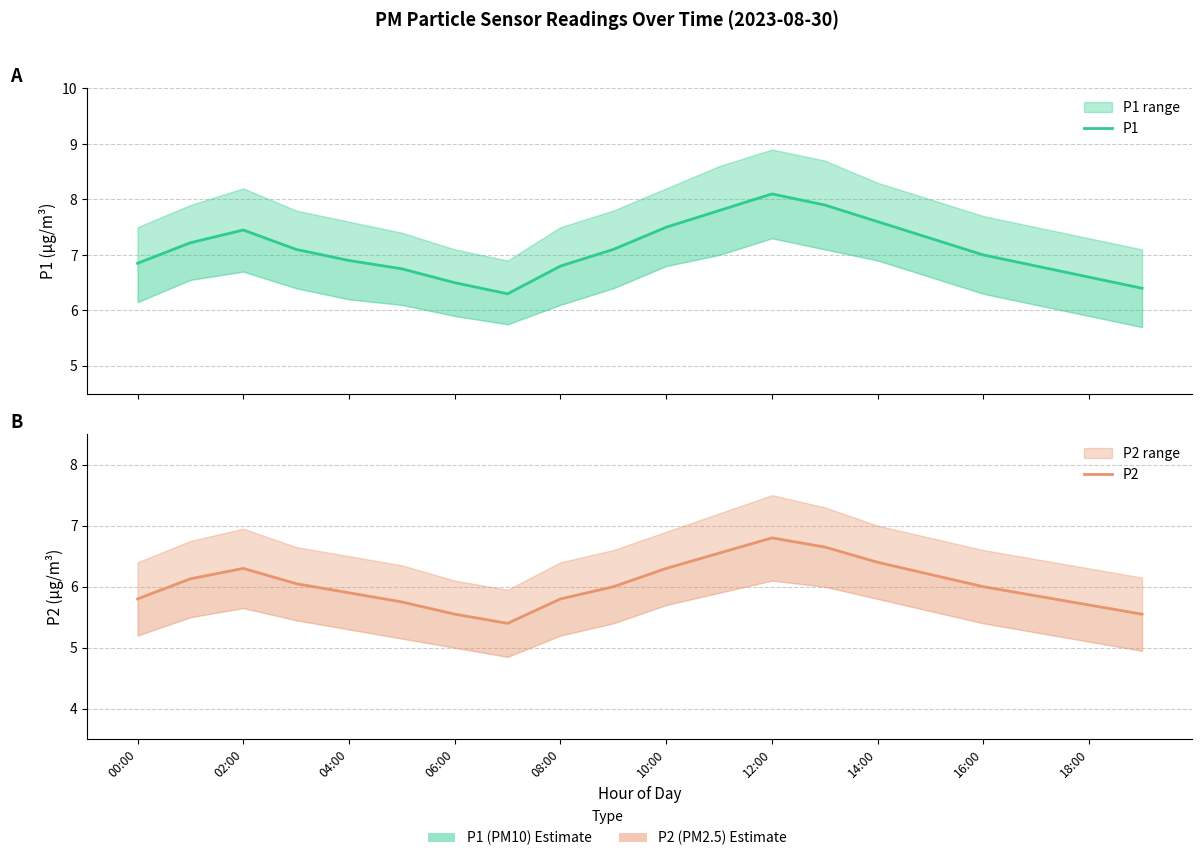

True or false: P2 and P1 intersect in this chart.

False